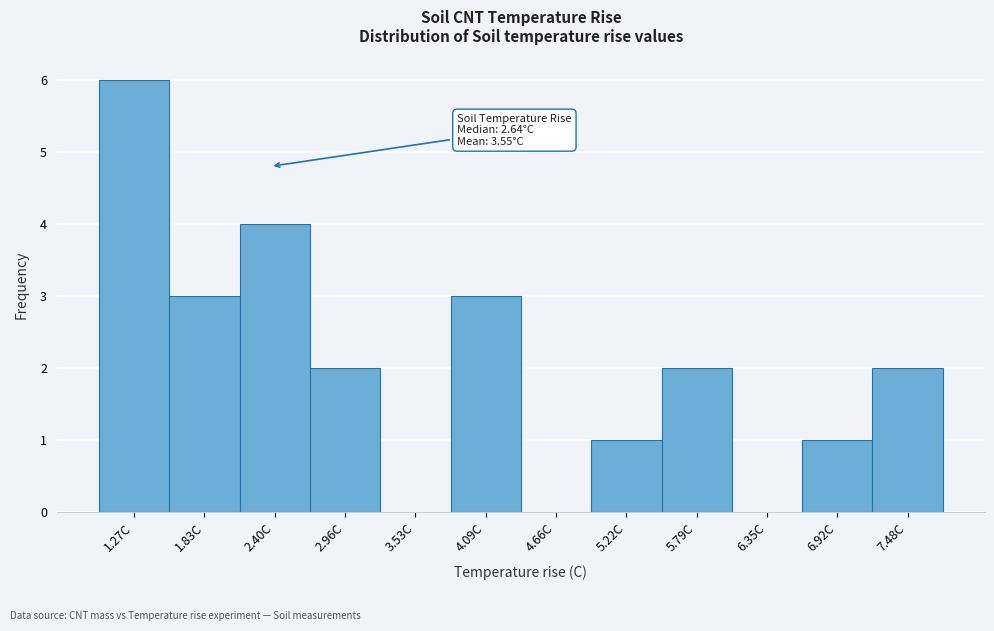

Reading right to left, what are all the values shown in this chart?

7.48C=2	6.92C=1	6.35C=0	5.79C=2	5.22C=1	4.66C=0	4.09C=3	3.53C=0	2.96C=2	2.40C=4	1.83C=3	1.27C=6